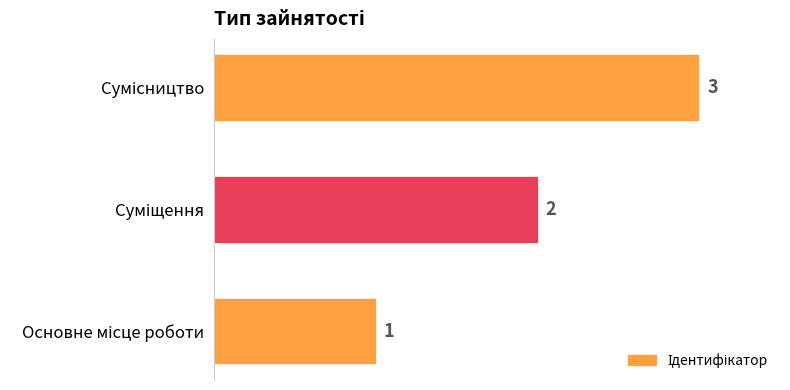

How many values are between 1 and 3?

3